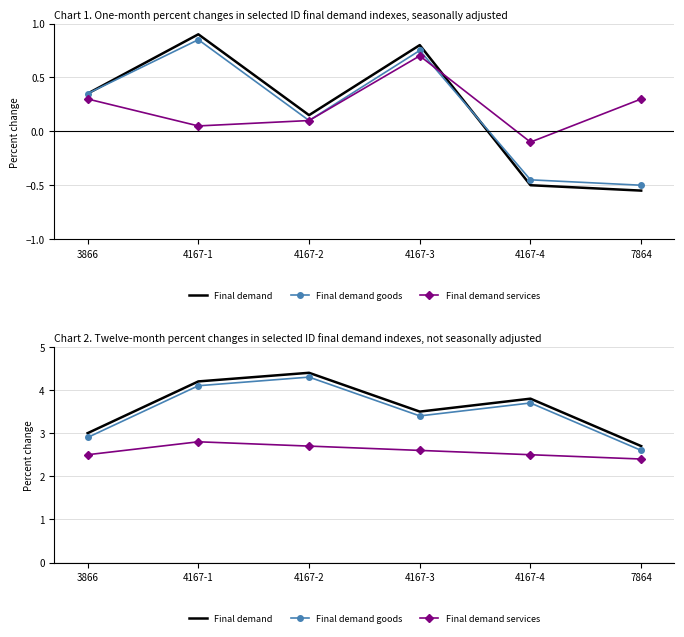

Read the Final demand value at 7864.

2.7